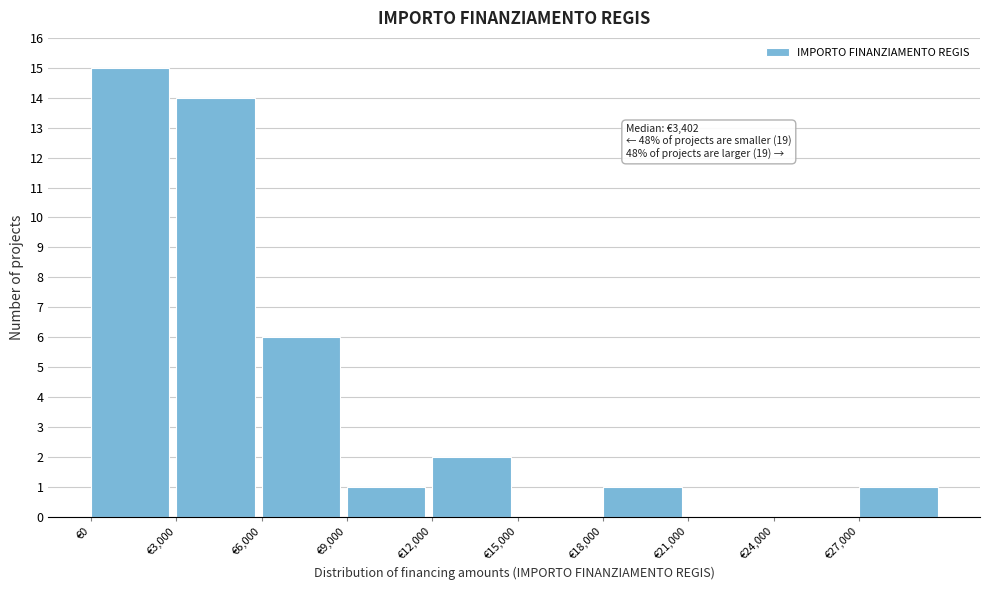

Which range on the x-axis has the tallest bar?

0 to 3000